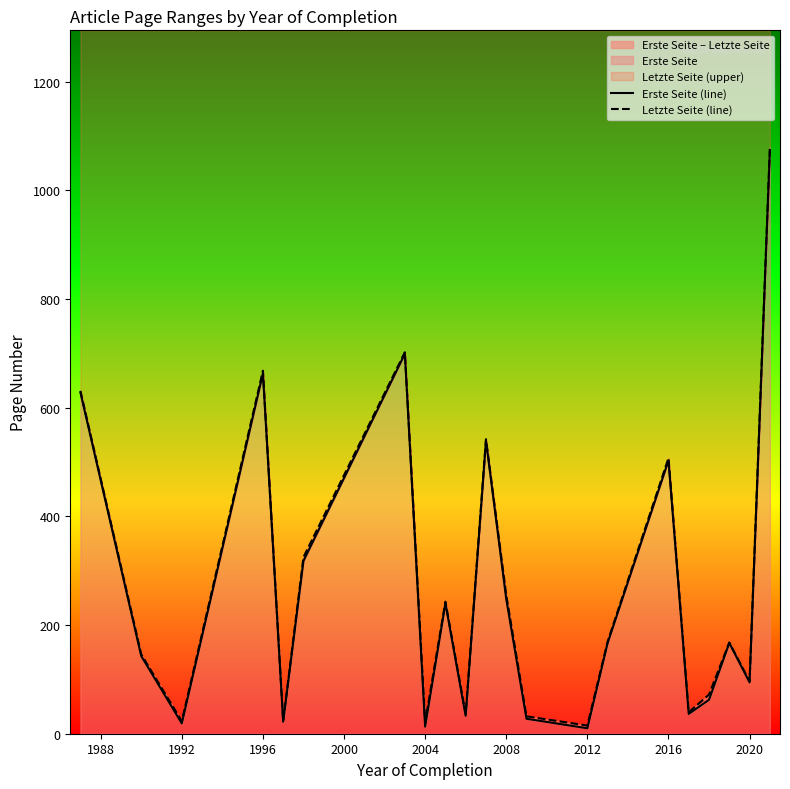

Which series changed the most between 2000 and 2020?

Letzte Seite (line)